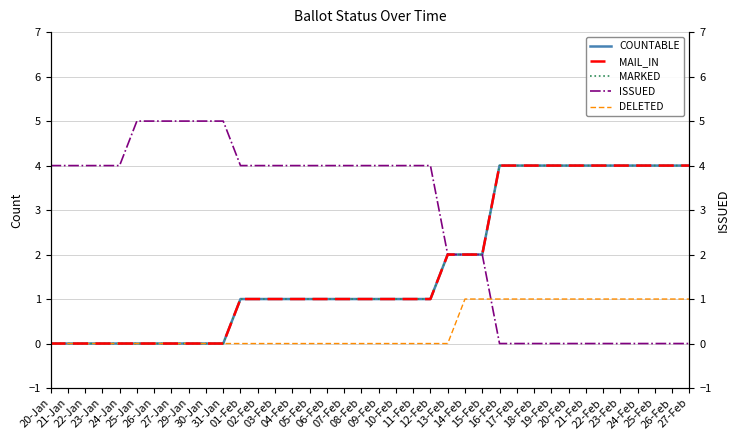

Rank the series at 09-Feb from lowest to highest value.

DELETED, COUNTABLE, MARKED, MAIL_IN, ISSUED